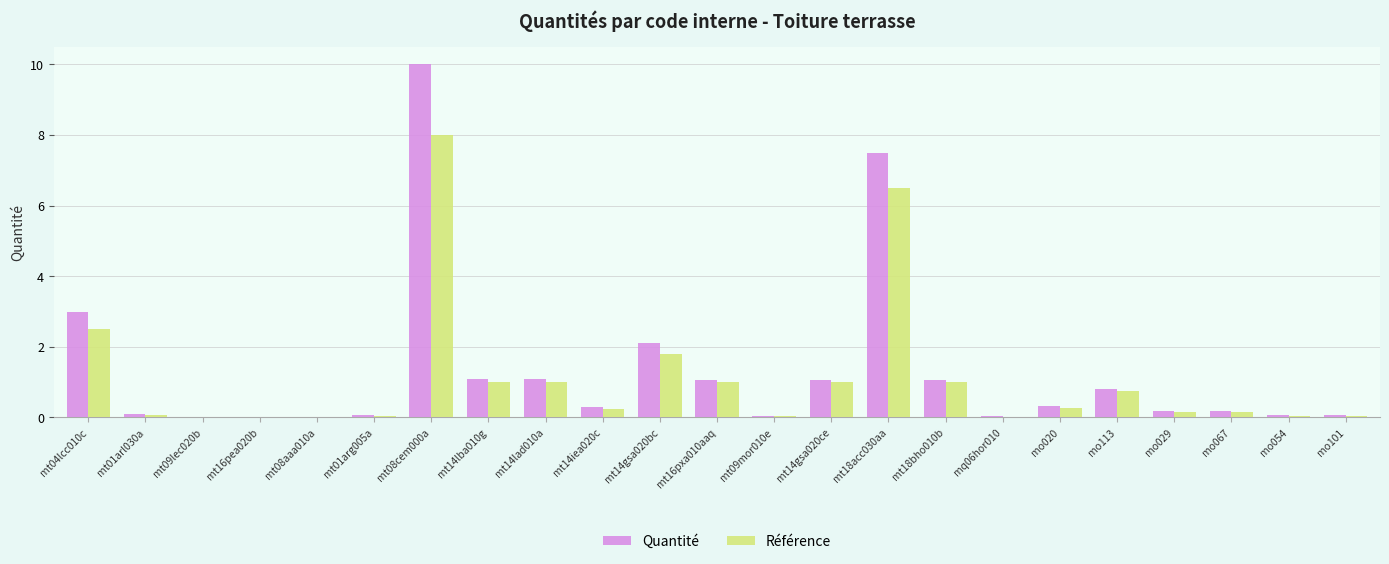

What are all the series names shown in the legend?

Quantité, Référence